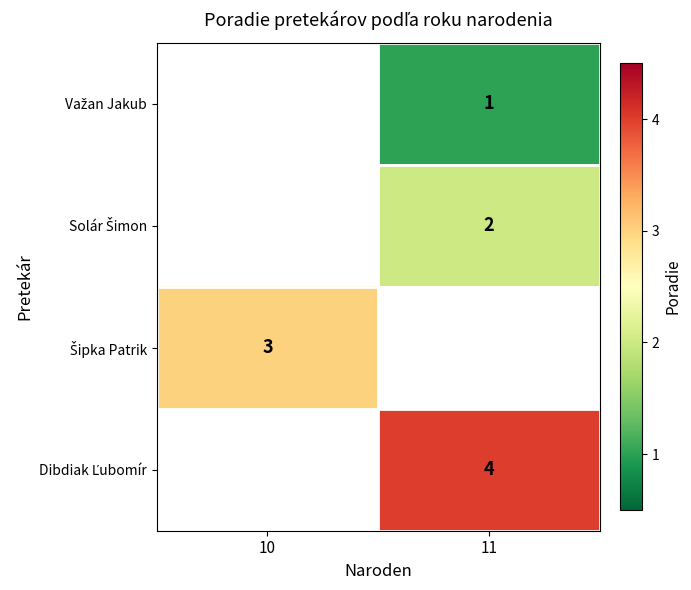

Which series has the widest spread of values?

Šipka Patrik